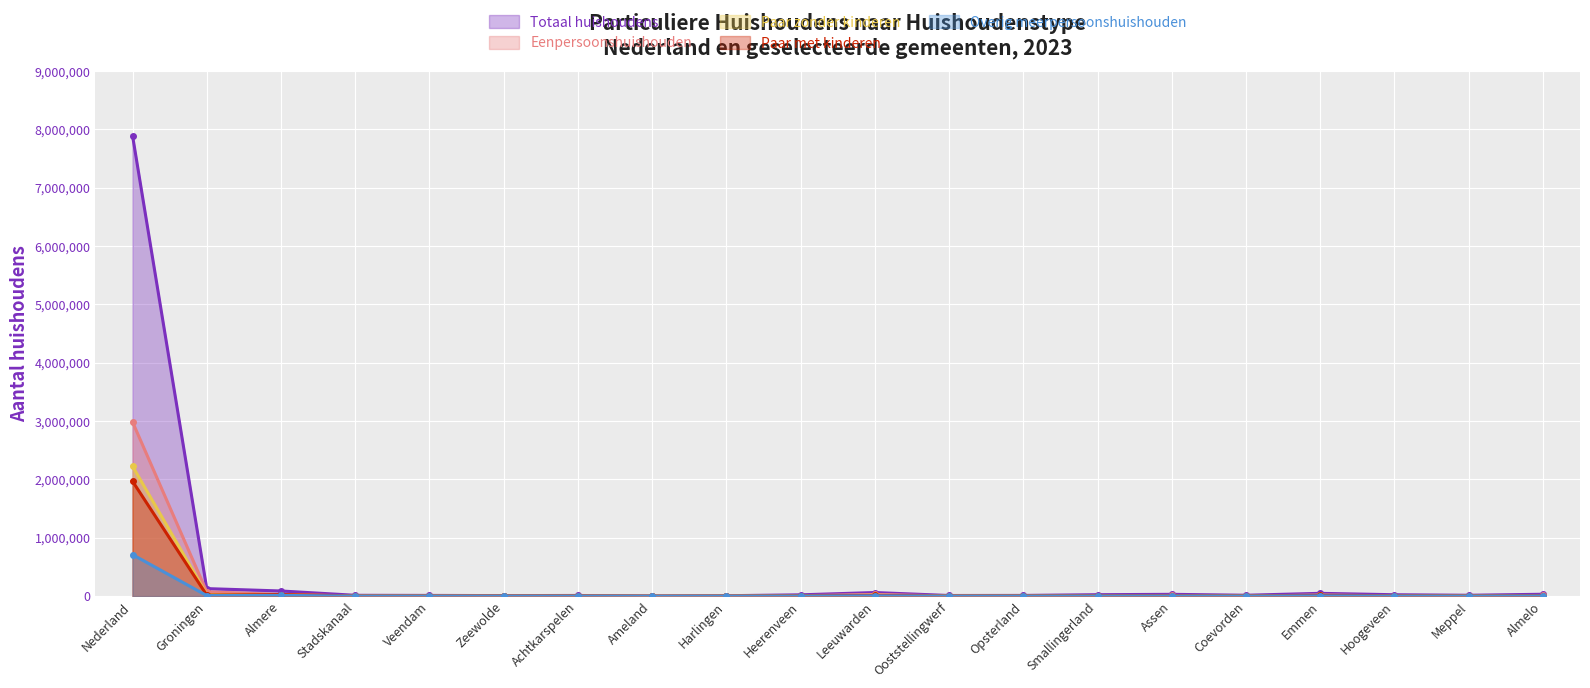

Which series changed the most between Nederland and Smallingerland?

Totaal huishoudens